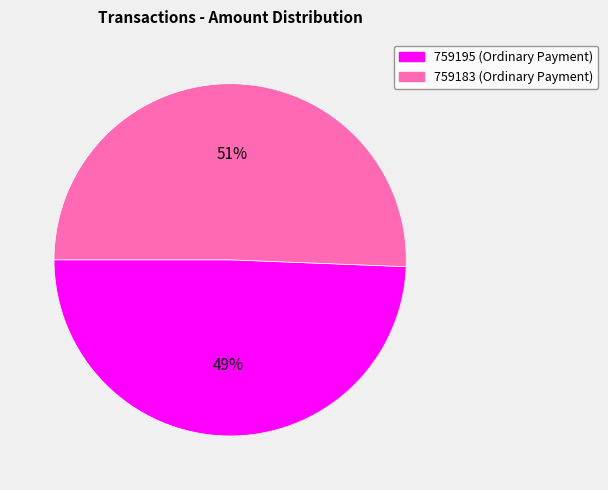

To the nearest percent, what percentage of the pie is 759195?

49%